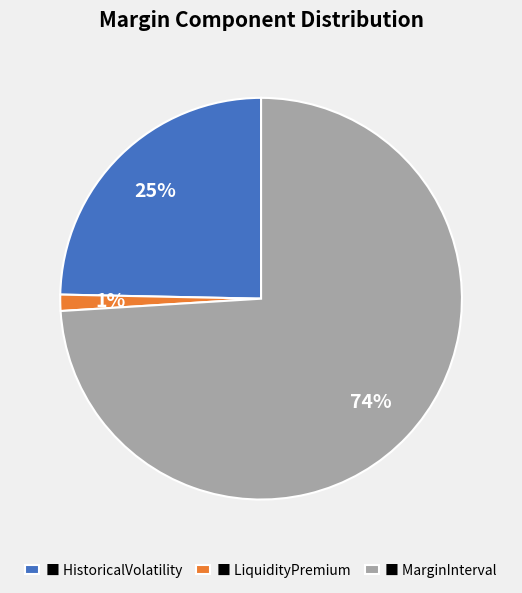

Approximately how many times larger is the value at ■ HistoricalVolatility compared to ■ MarginInterval?

0.3